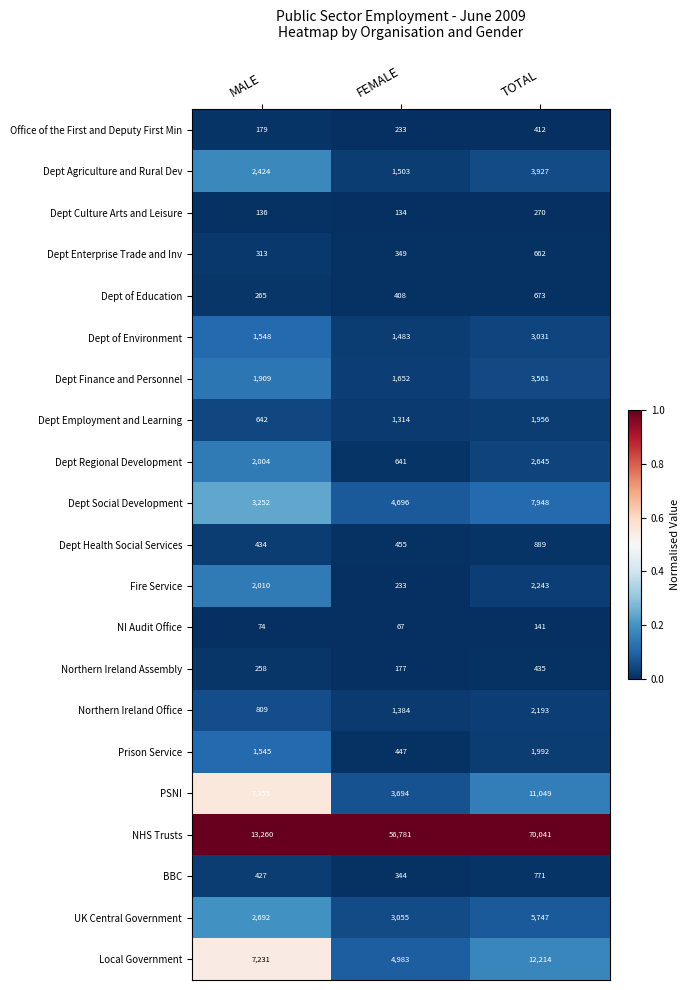

Is it true that Local Government equals 1148 at FEMALE?

False